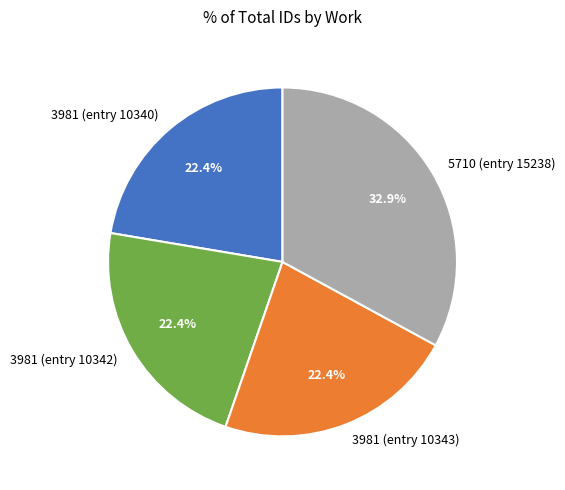

Which slice is the largest?

5710 (entry 15238)